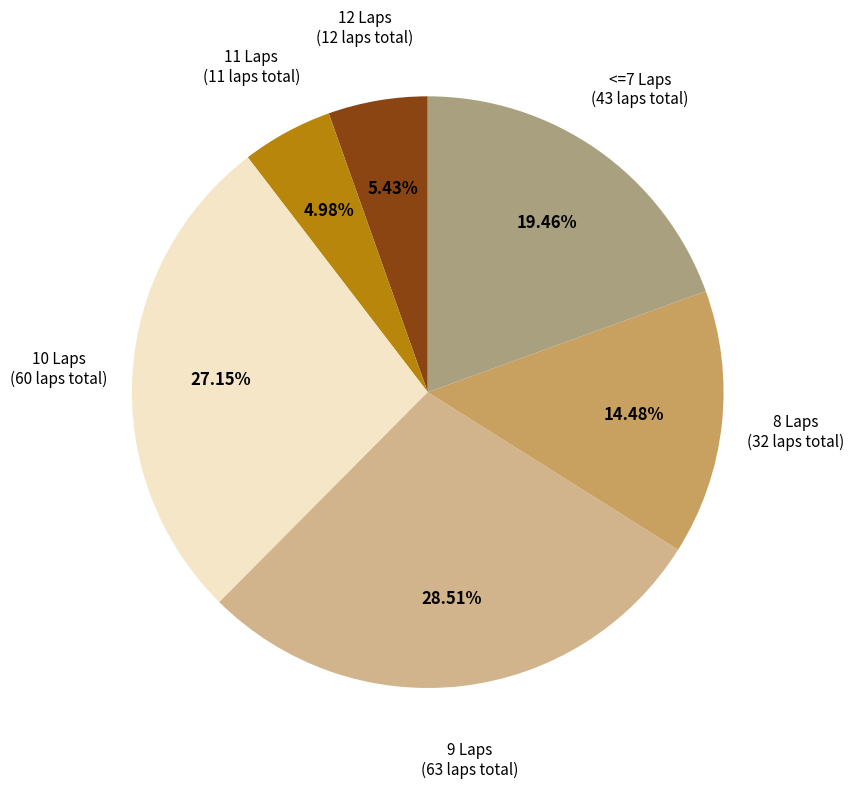

Does any single category account for the majority?

No